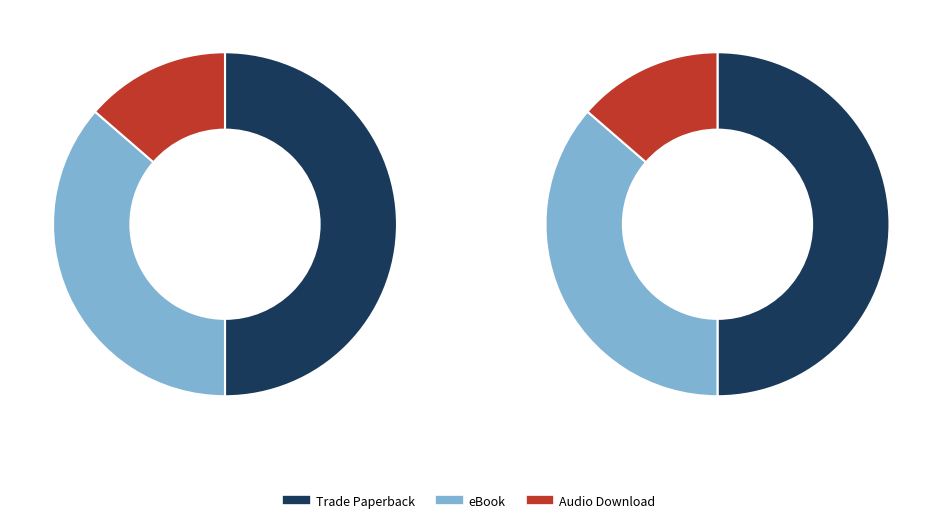

To the nearest percent, what portion does Trade Paperback represent?

50%